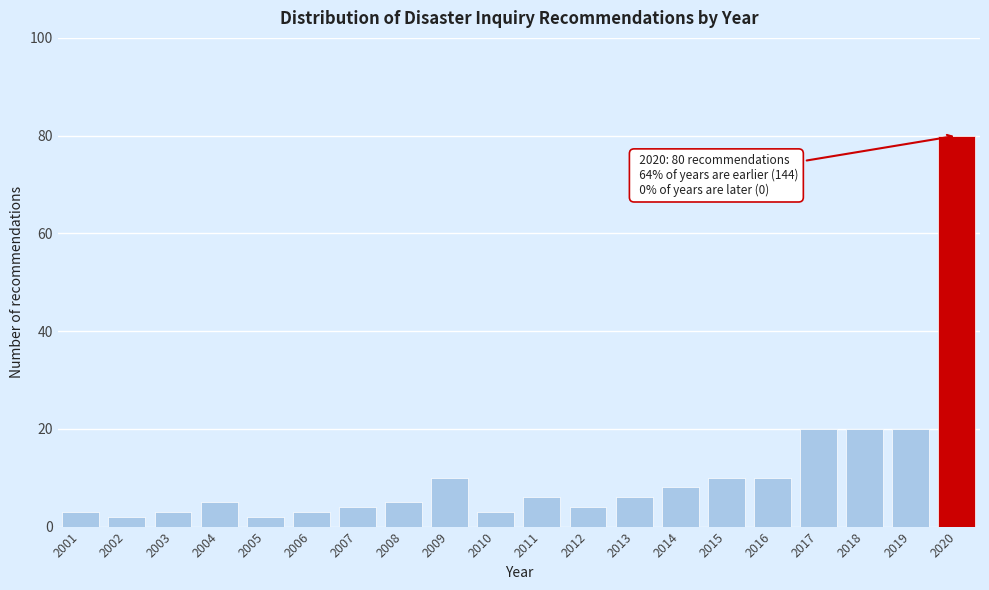

Reading left to right, what are all the values shown in this chart?

2001=3	2002=2	2003=3	2004=5	2005=2	2006=3	2007=4	2008=5	2009=10	2010=3	2011=6	2012=4	2013=6	2014=8	2015=10	2016=10	2017=20	2018=20	2019=20	2020=80